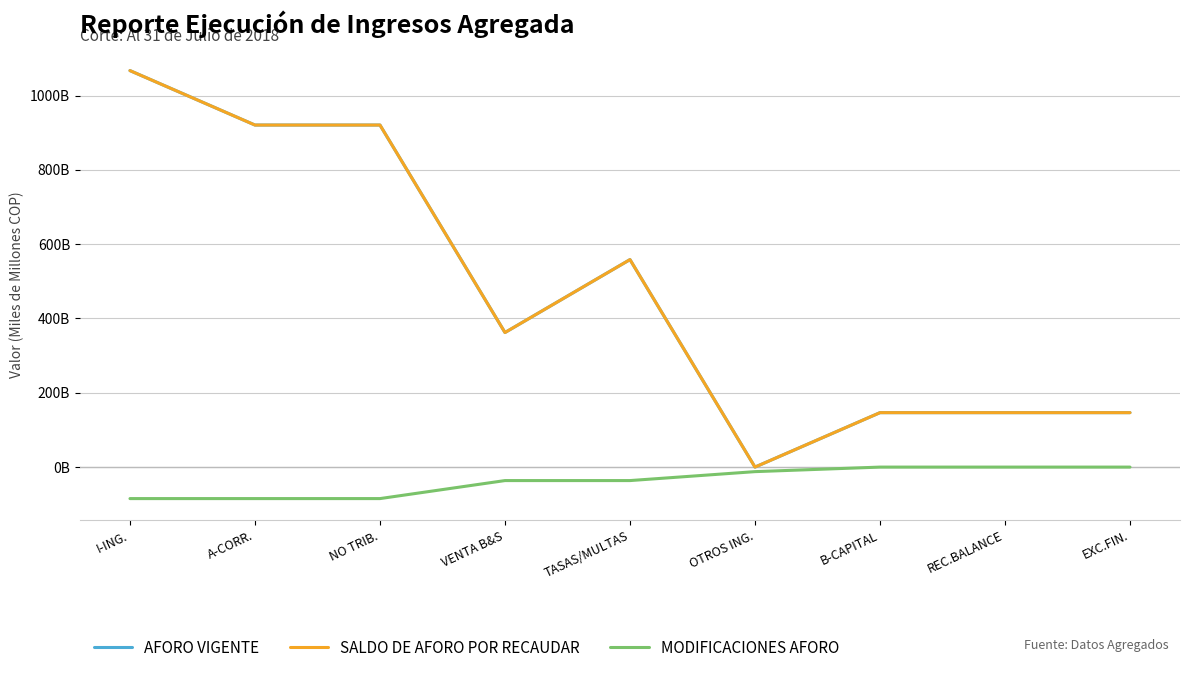

Is this an area chart (filled region under the line)?

No